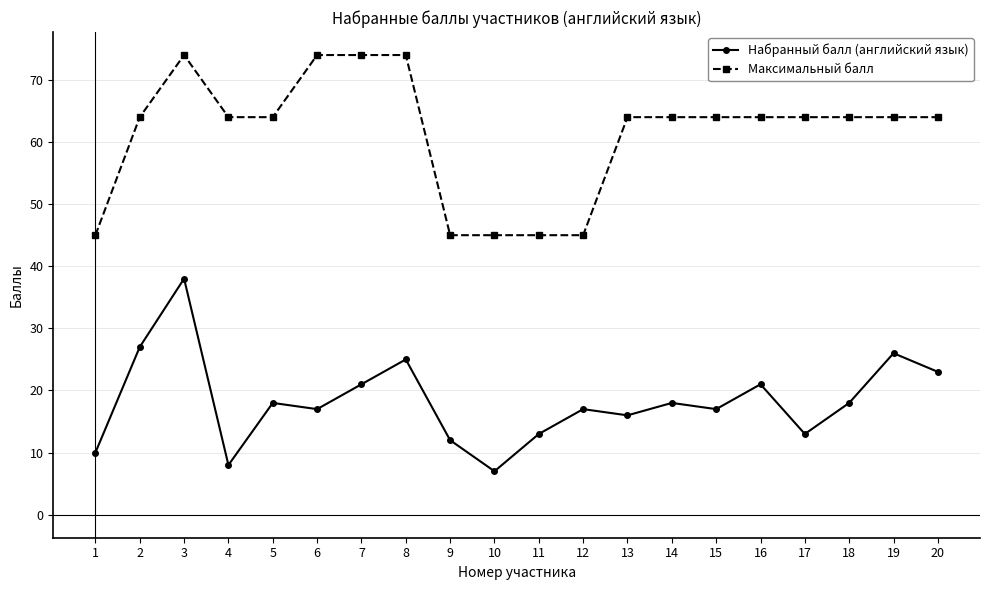

Is it true that Максимальный балл equals 128 at 7?

False